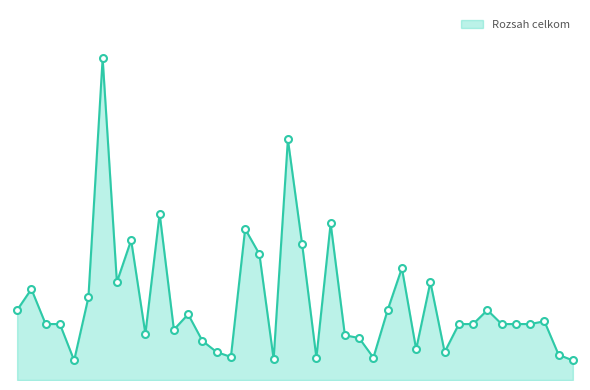

Does the chart display data point markers on the line(s)?

No